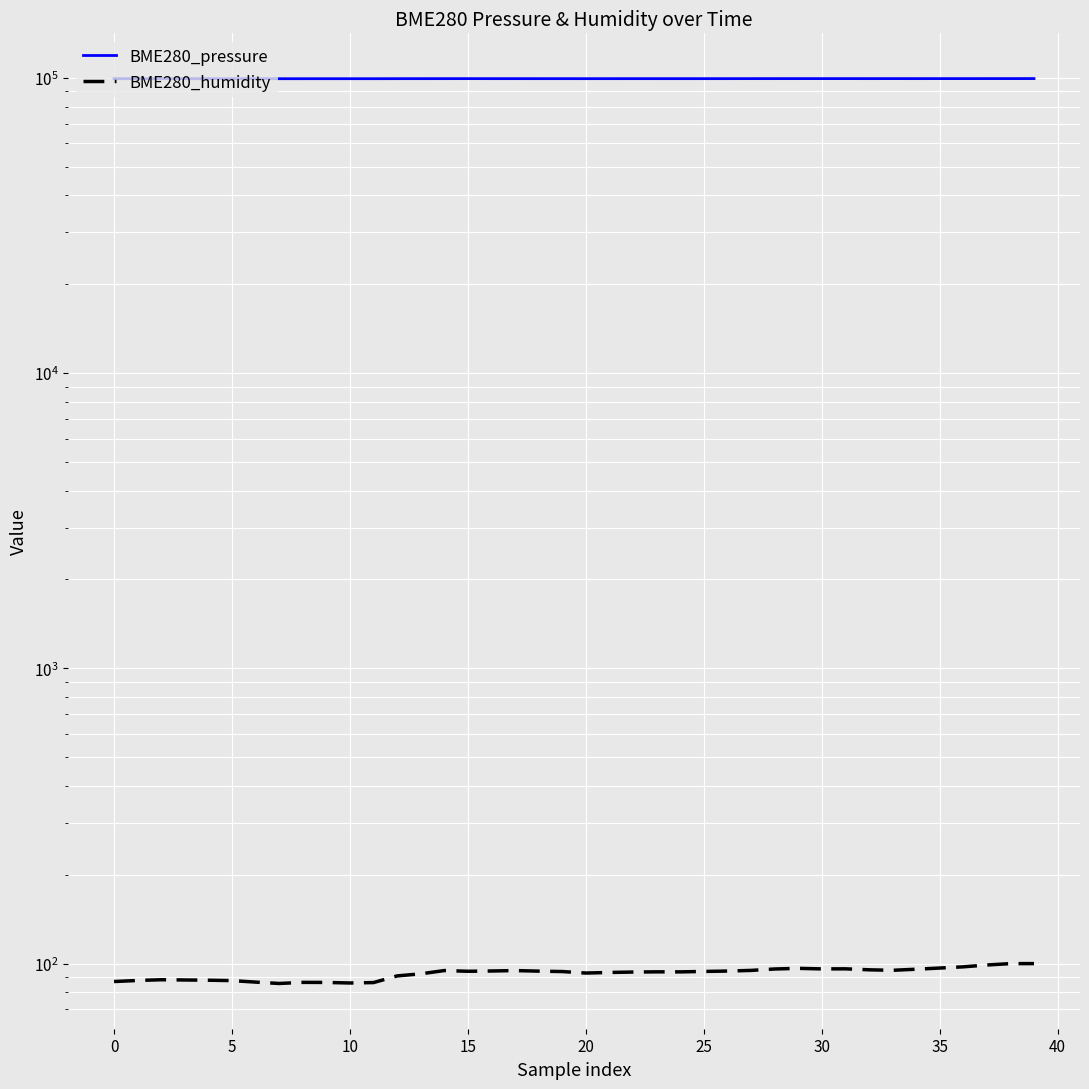

True or false: BME280_humidity and BME280_pressure intersect in this chart.

False